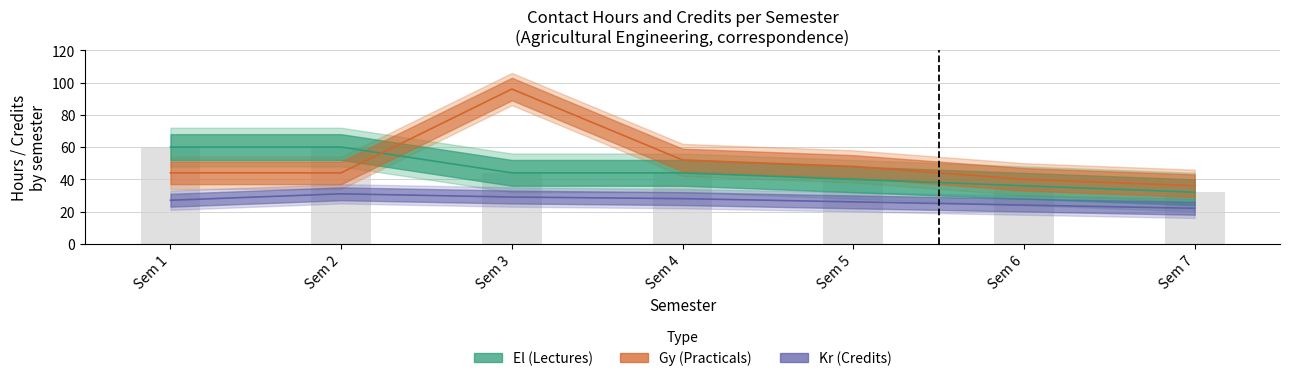

What is the value of the Kr bar at the 1st from the left?

27